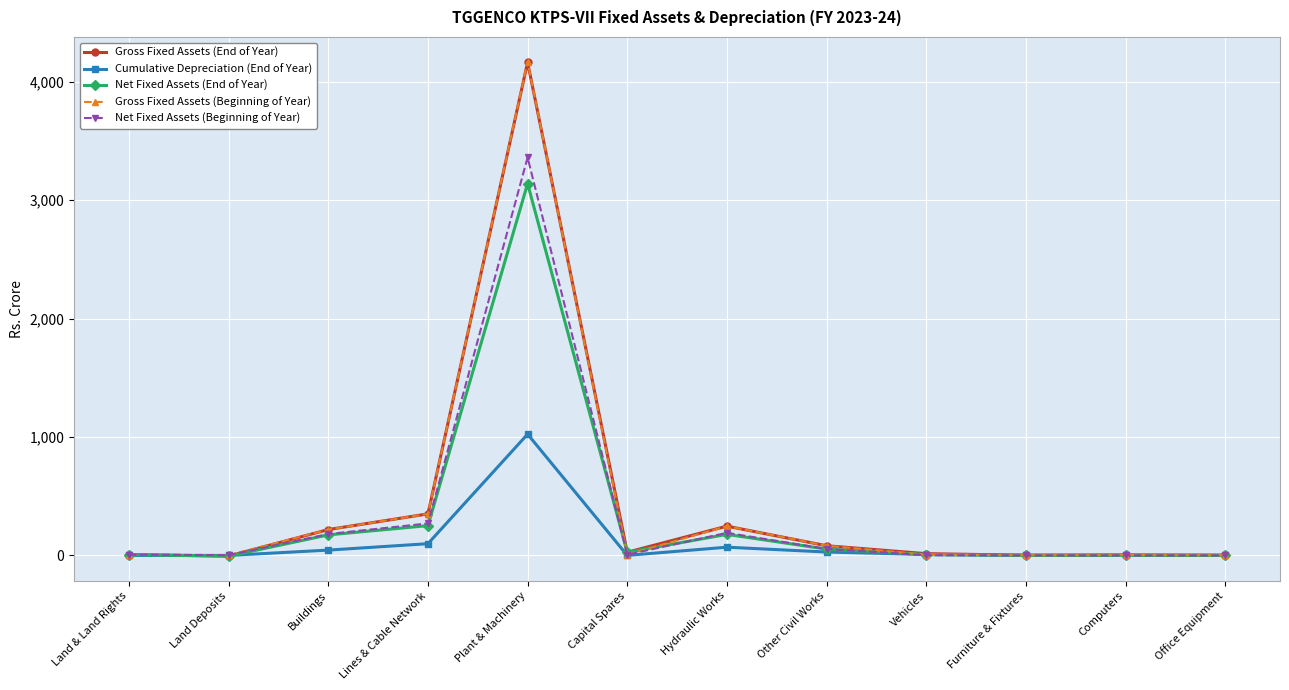

Where is the first local maximum for Gross Fixed Assets (Beginning of Year)?

Plant & Machinery